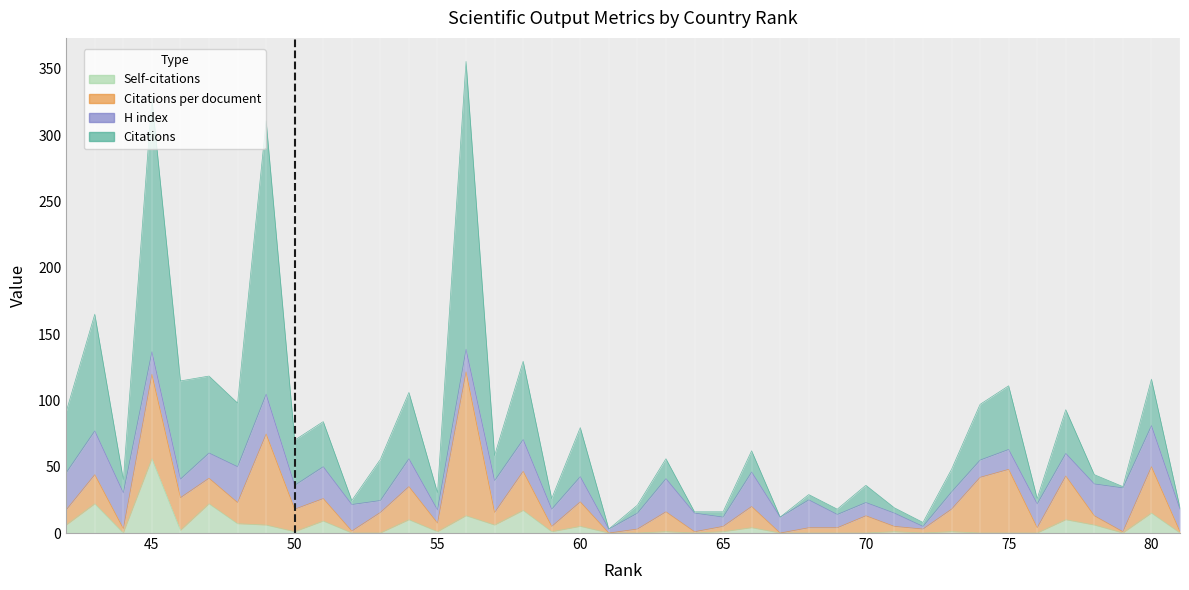

True or false: Self-citations has a value of 1.0 at 73.

True